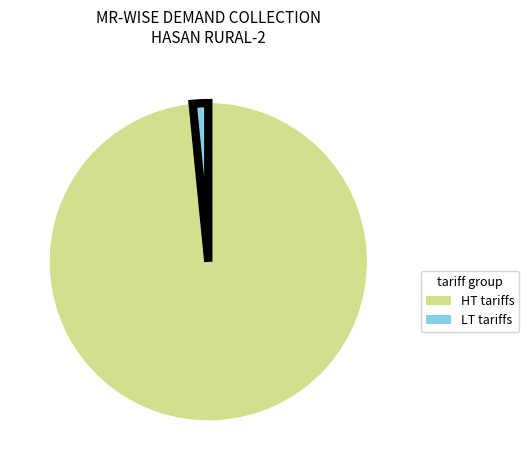

The LT tariffs slice represents 2% of the pie. True or false?

True